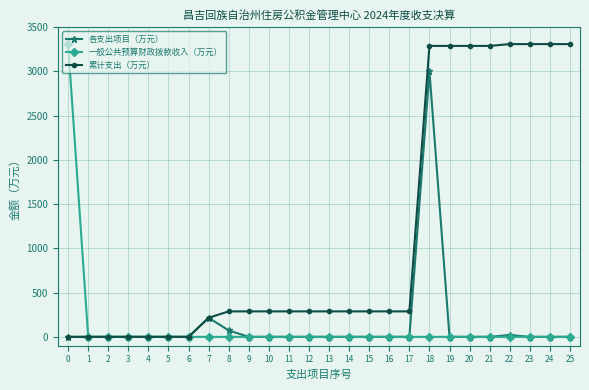

What are all the series names shown in the legend?

各支出项目（万元）, 一般公共预算财政拨款收入（万元）, 累计支出（万元）